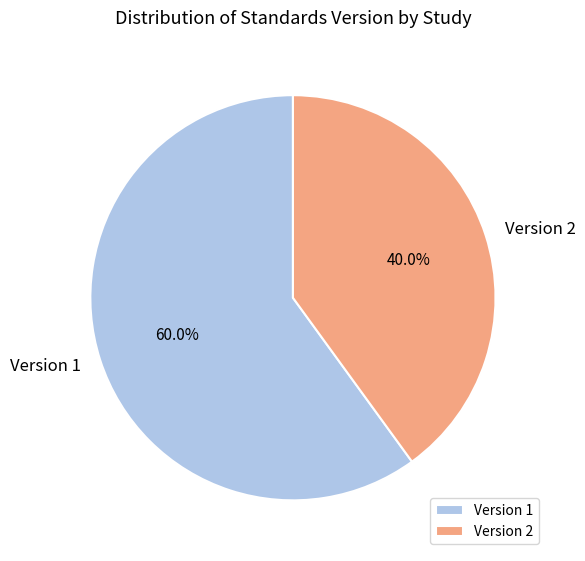

Which has a higher value, Version 2 or Version 1?

Version 1